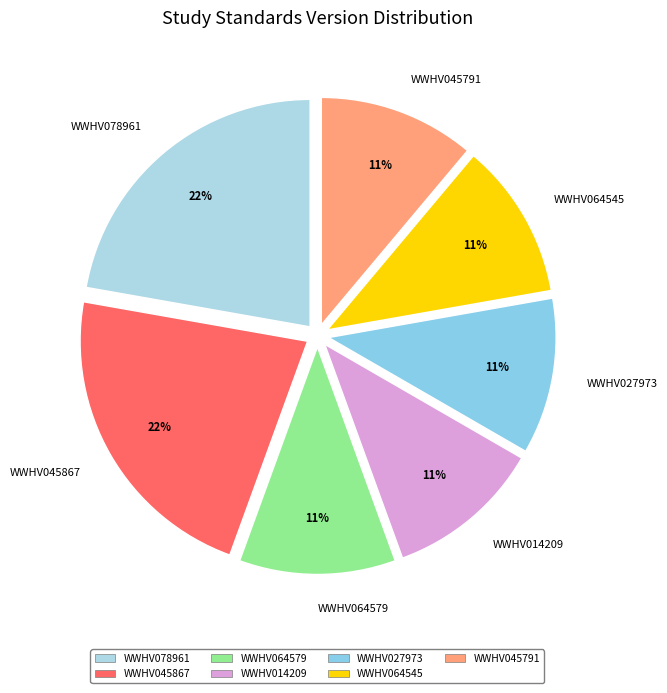

Between WWHV045867 and WWHV064545, which is larger?

WWHV045867